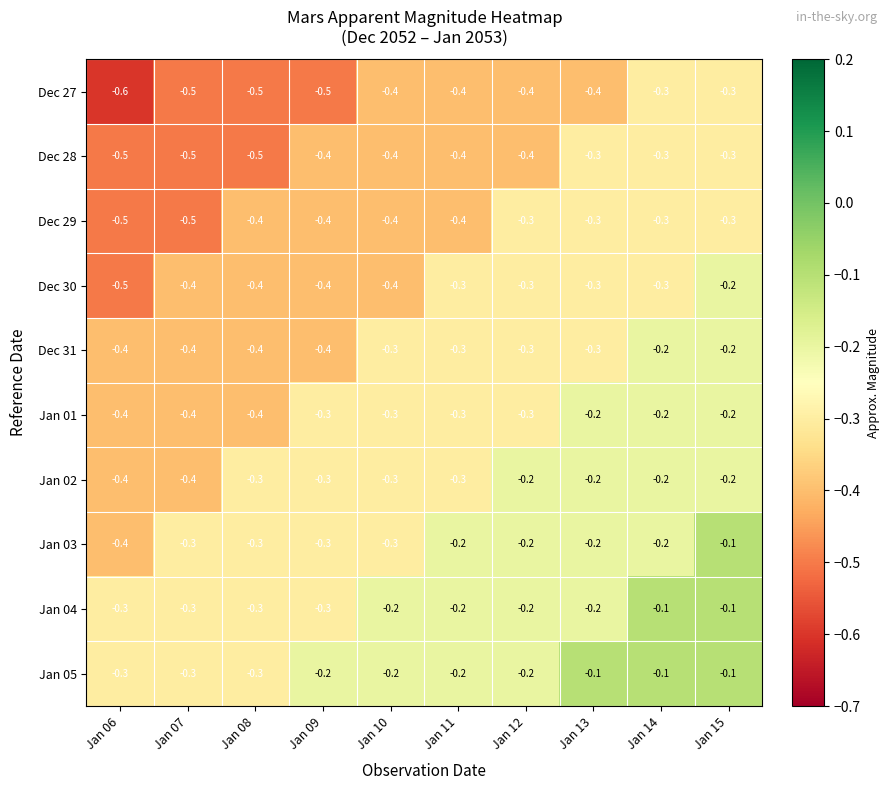

What is the total value across all series at Jan 14?

-2.2